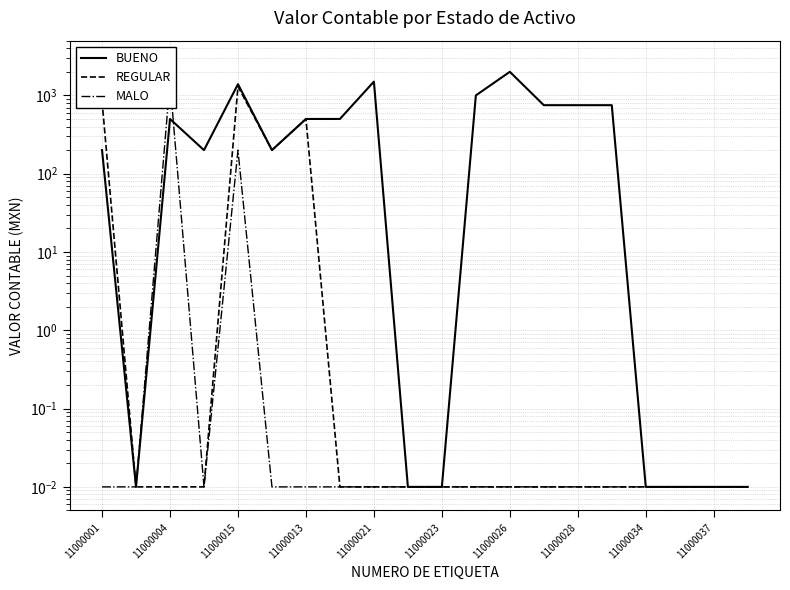

What are all the series names shown in the legend?

BUENO, REGULAR, MALO